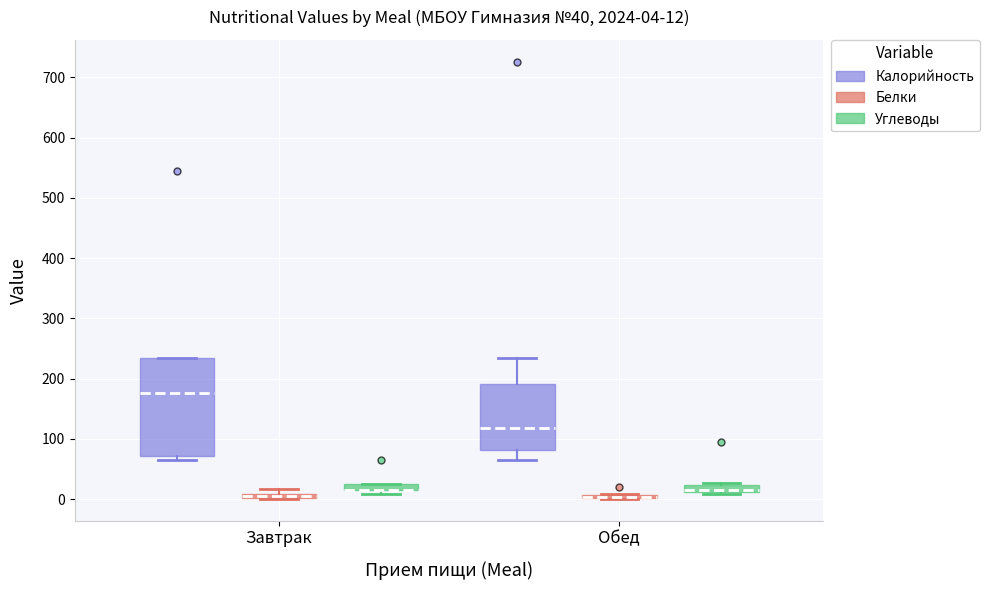

Which box is the tallest, from its lower edge to its upper edge?

Завтрак (Калорийность)